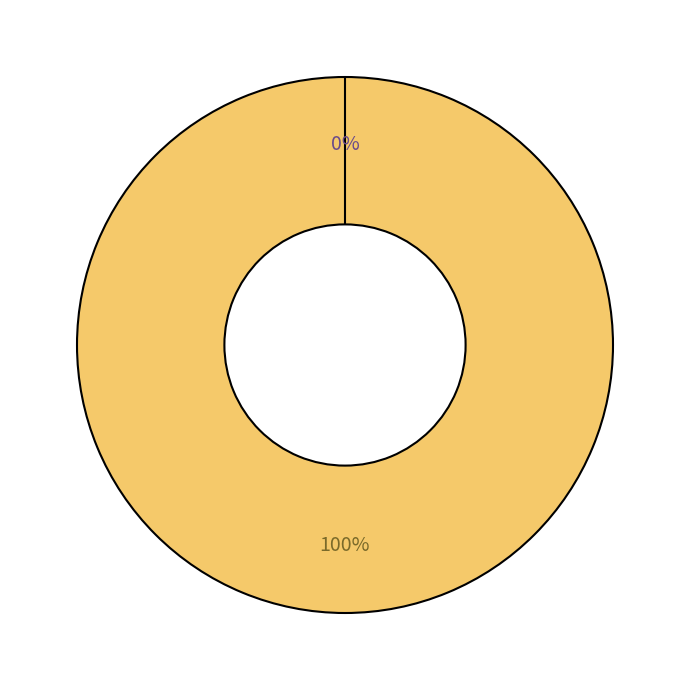

Which category has the biggest portion of the pie?

Vote (io_index=1)